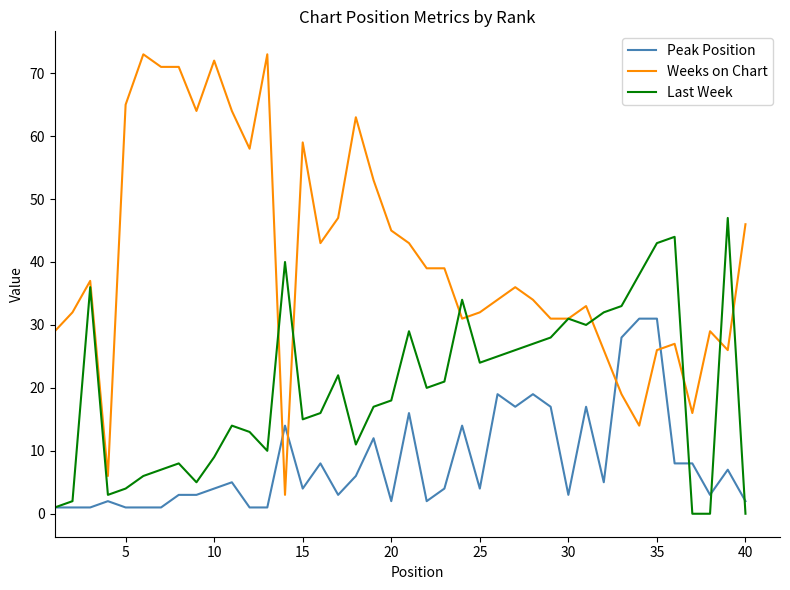

Rank the series by their average value, from highest to lowest.

Weeks on Chart, Last Week, Peak Position